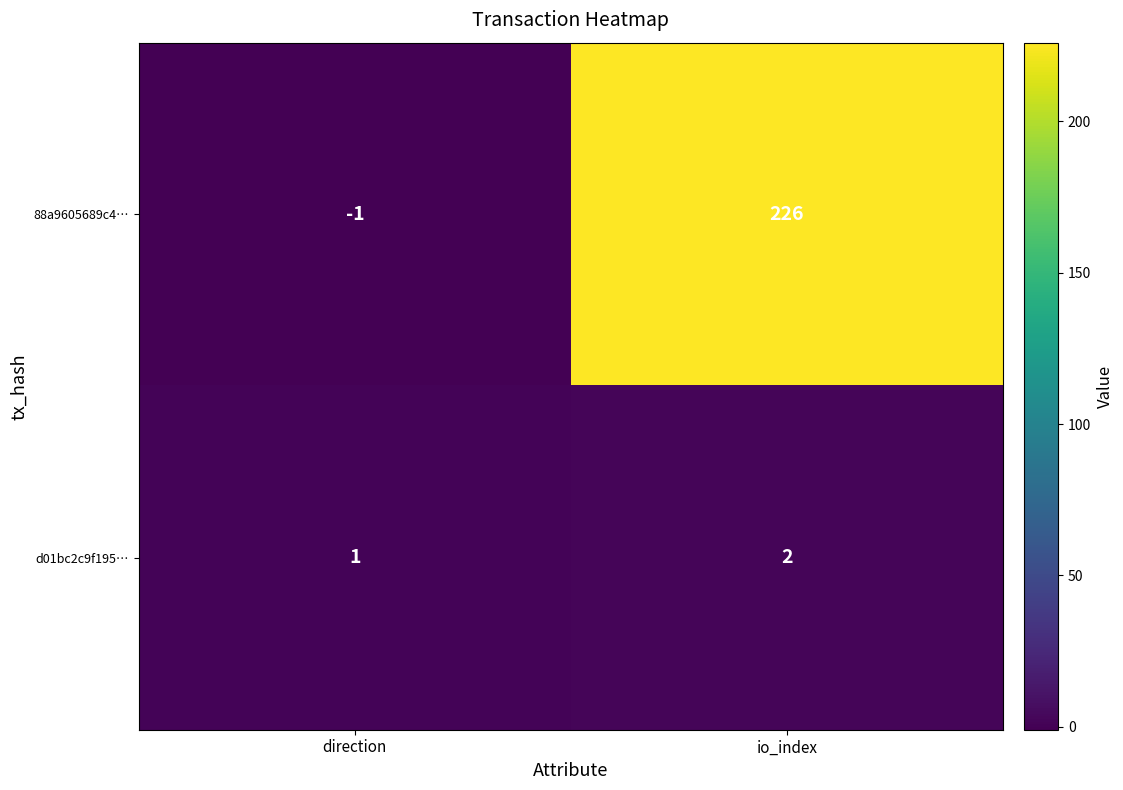

The value of d01bc2c9f195… at io_index is 2. True or false?

True